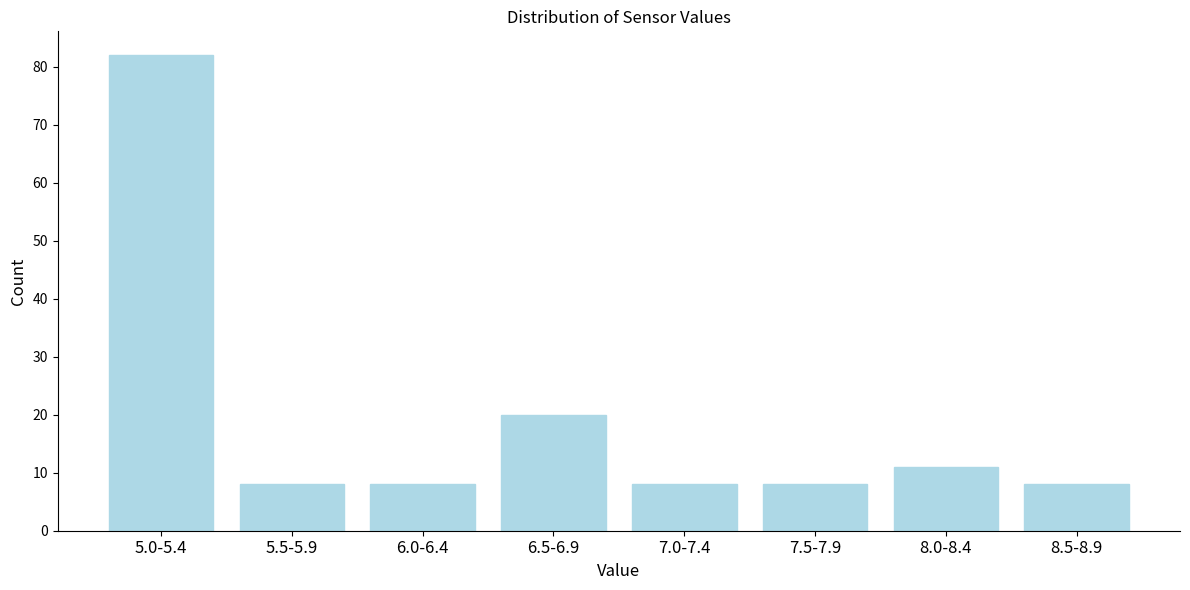

Reading left to right, transcribe all the data shown in this chart.

82	8	8	20	8	8	11	8